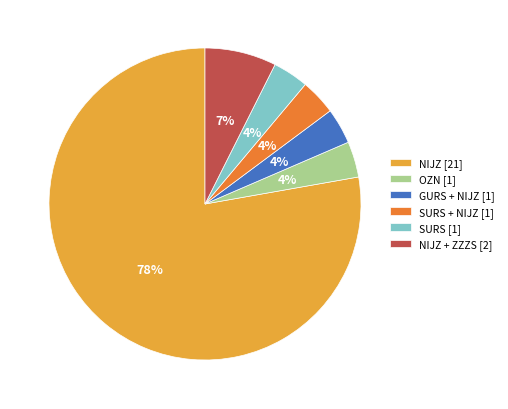

Approximately how many times larger is the value at SURS + NIJZ [1] compared to SURS [1]?

1.0